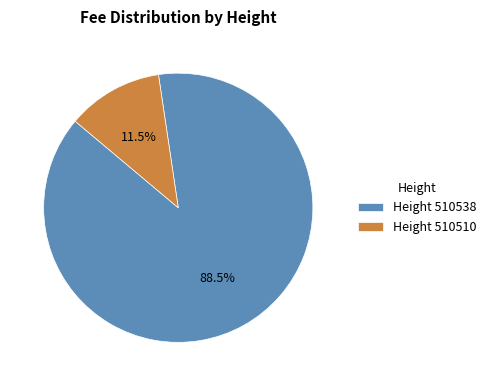

How many slices are in this pie chart?

2